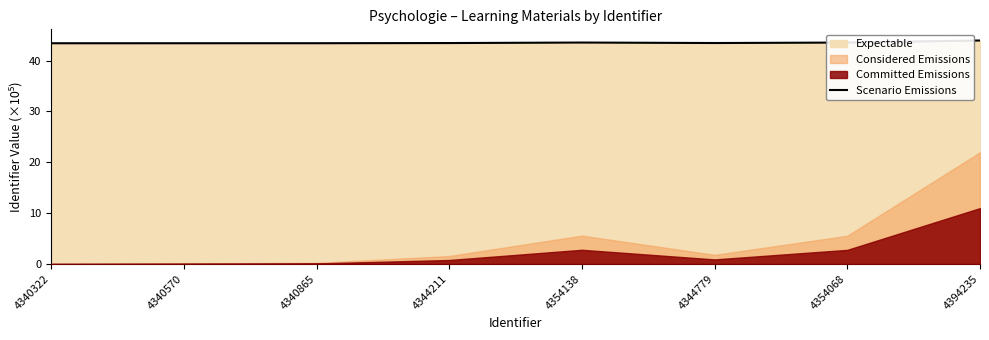

Which category has the highest value across all series?

4394235